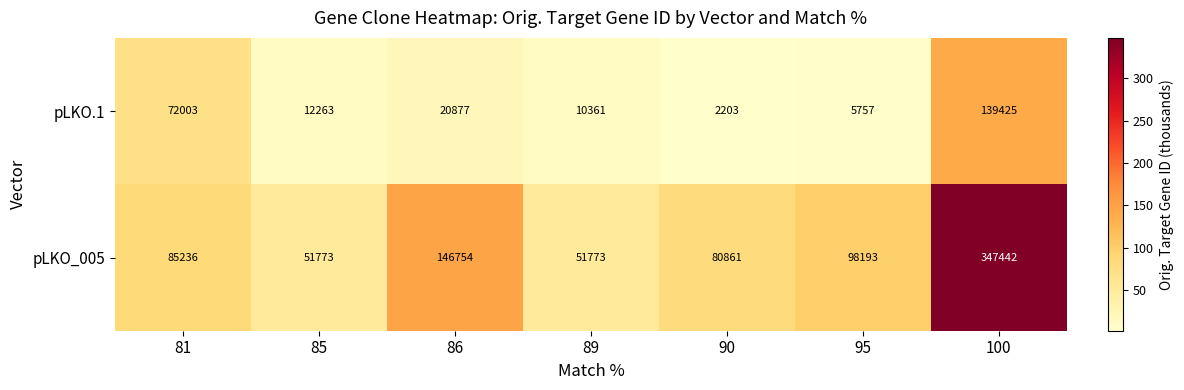

What is the sum of all pLKO_005 values?

862032